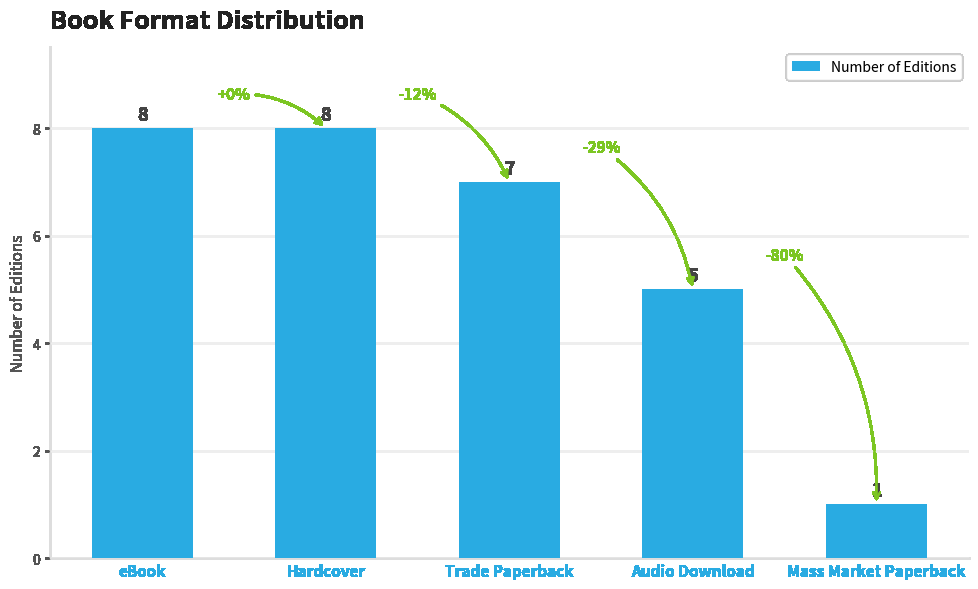

What is the difference between the maximum and minimum values?

7